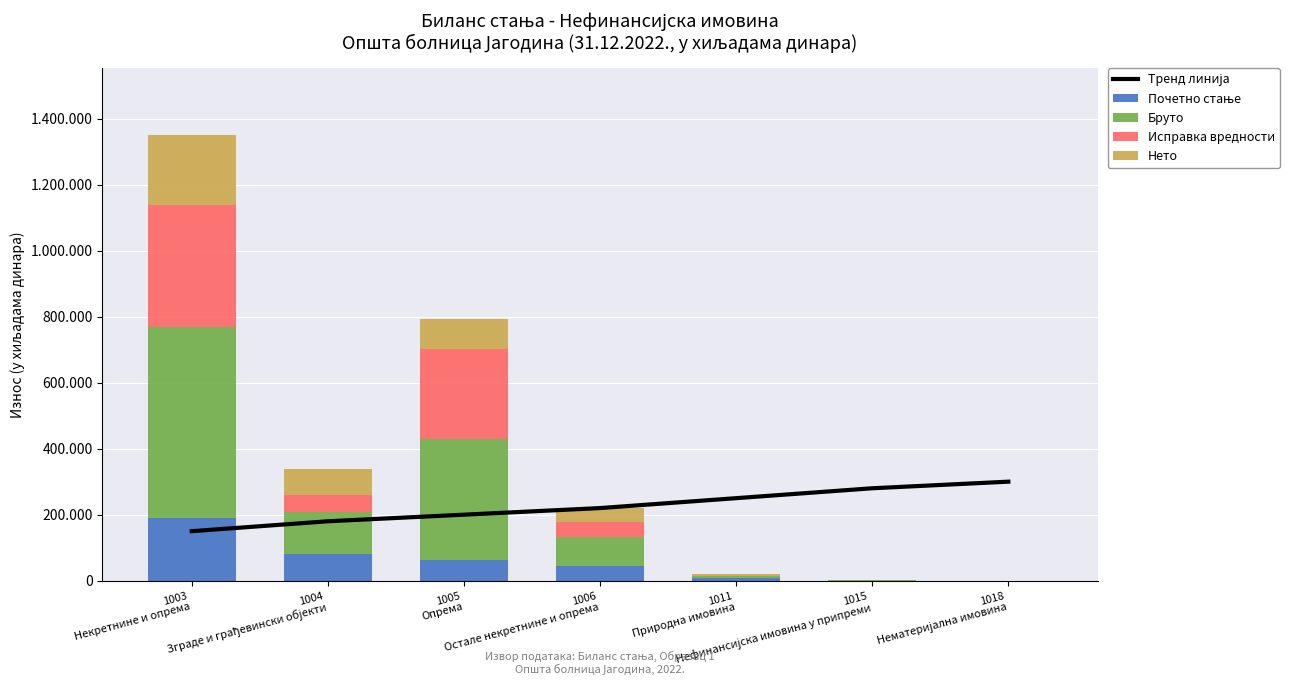

Between 1005
Опрема and 1011
Природна имовина, which series saw the biggest shift?

Бруто